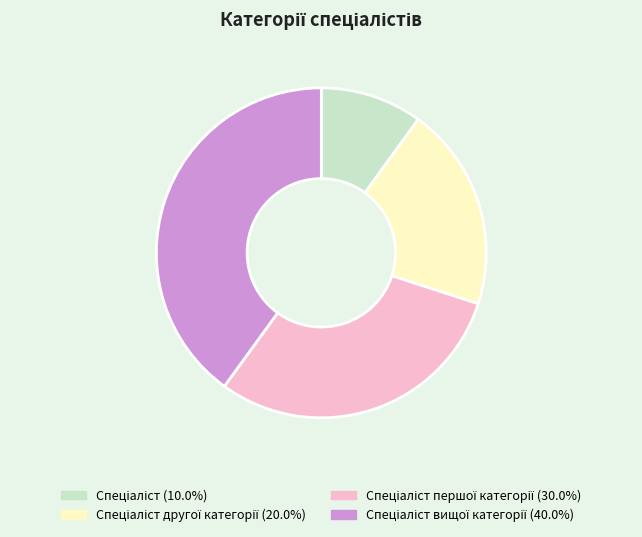

Is there a majority slice in this chart?

No